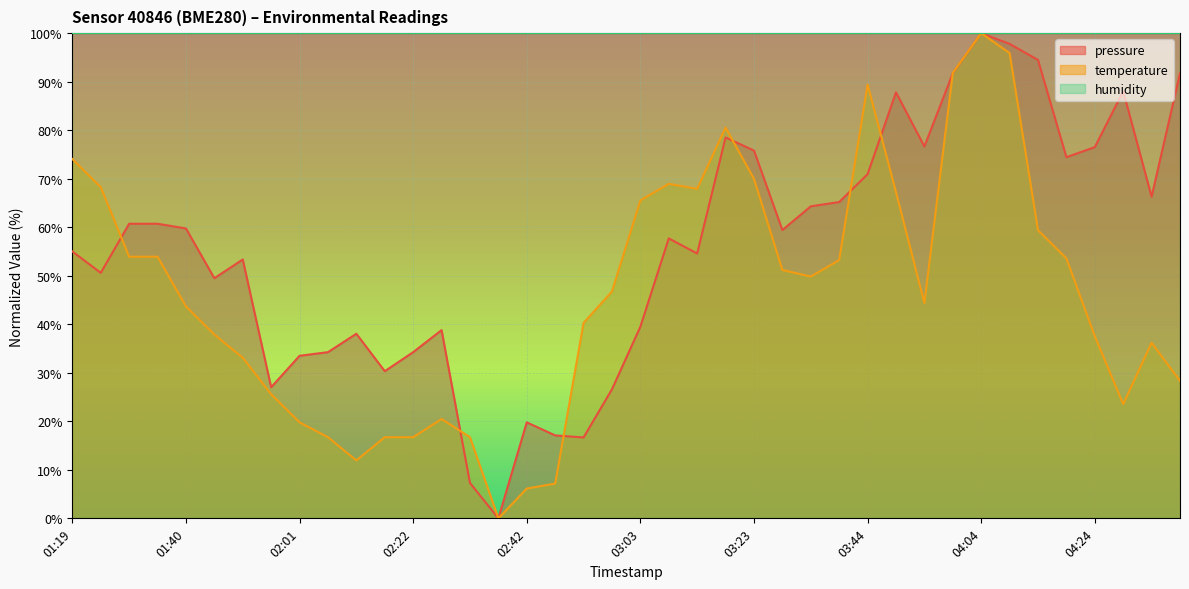

What is the average value of the temperature series?

46.1